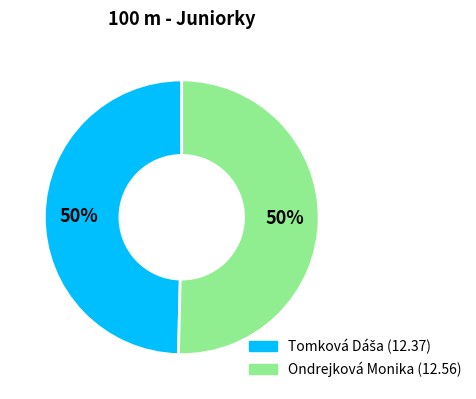

What percentage is the Ondrejková Monika slice, to the nearest percent?

50%